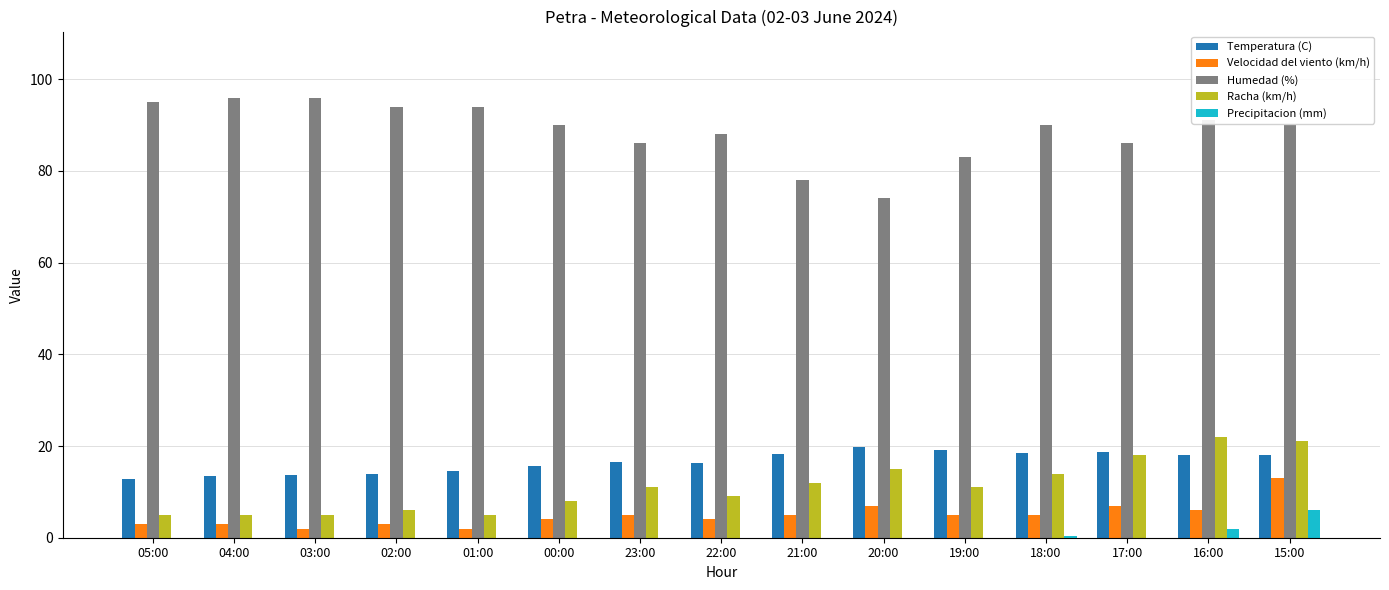

Is it true that Velocidad del viento (km/h) equals 2.0 at 01:00?

True